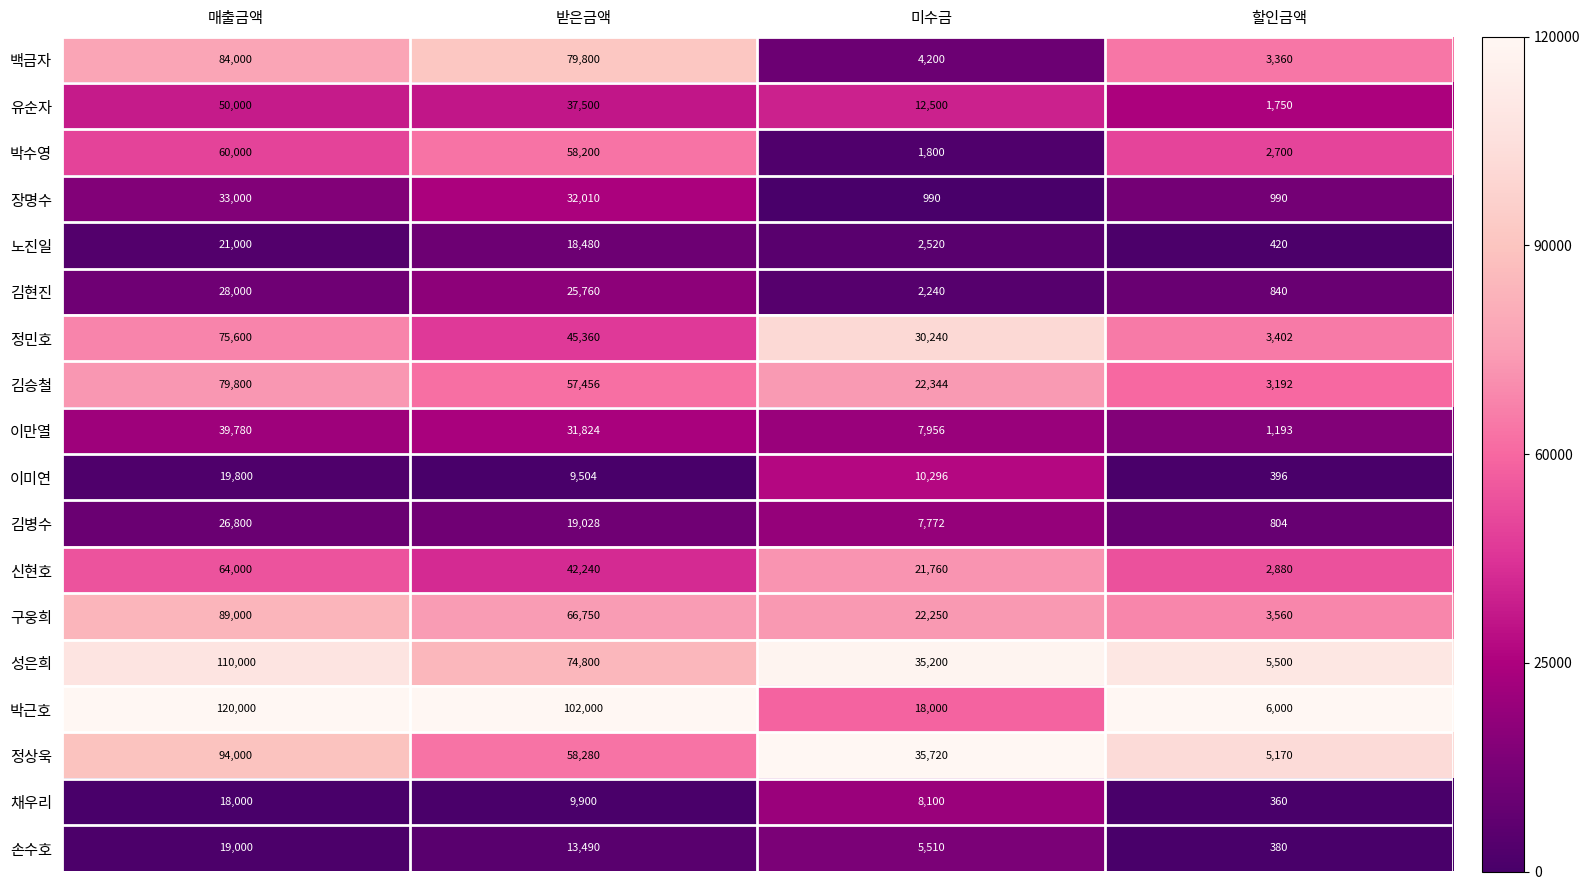

What is the difference between the highest and lowest values at 할인금액?

5640